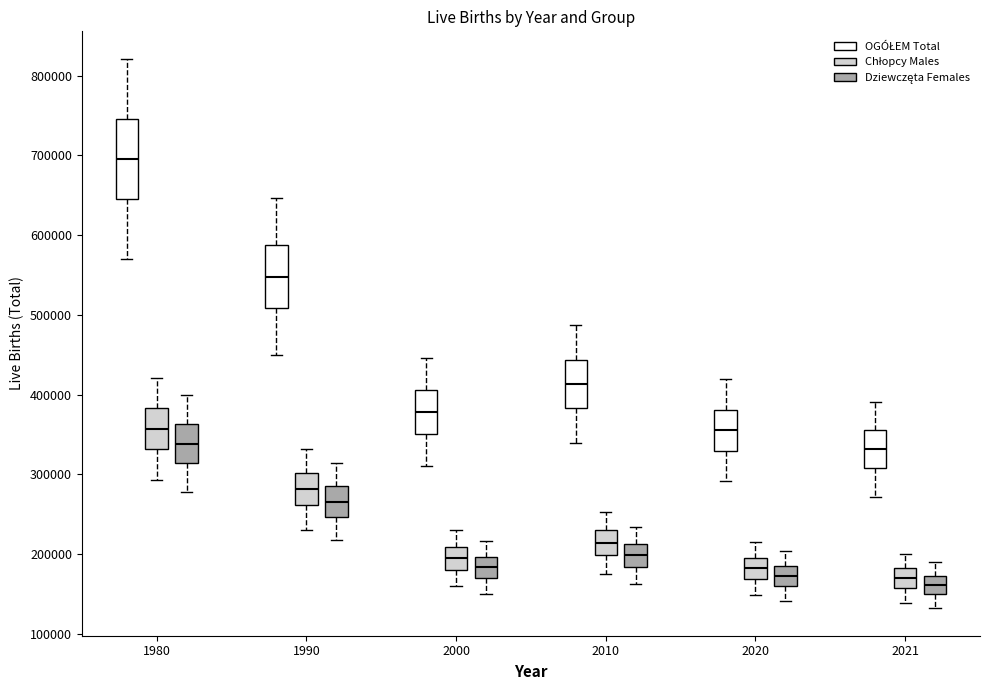

Reading left to right, transcribe this box plot: for each box, give where its median line is, the range the box spans, and where its two whiskers end, as read against the y-axis. The values are not printed on the chart, so give them approximately, as read against the axis.

1980 (OGÓŁEM Total): median 700000, box 650000 to 750000, whiskers 570000 to 820000
1980 (Chłopcy Males): median 360000, box 330000 to 380000, whiskers 290000 to 420000
1980 (Dziewczęta Females): median 340000, box 310000 to 360000, whiskers 280000 to 400000
1990 (OGÓŁEM Total): median 550000, box 510000 to 590000, whiskers 450000 to 650000
1990 (Chłopcy Males): median 280000, box 260000 to 300000, whiskers 230000 to 330000
1990 (Dziewczęta Females): median 270000, box 250000 to 290000, whiskers 220000 to 310000
2000 (OGÓŁEM Total): median 380000, box 350000 to 410000, whiskers 310000 to 450000
2000 (Chłopcy Males): median 190000, box 180000 to 210000, whiskers 160000 to 230000
2000 (Dziewczęta Females): median 180000, box 170000 to 200000, whiskers 150000 to 220000
2010 (OGÓŁEM Total): median 410000, box 380000 to 440000, whiskers 340000 to 490000
2010 (Chłopcy Males): median 210000, box 200000 to 230000, whiskers 180000 to 250000
2010 (Dziewczęta Females): median 200000, box 180000 to 210000, whiskers 160000 to 230000
2020 (OGÓŁEM Total): median 360000, box 330000 to 380000, whiskers 290000 to 420000
2020 (Chłopcy Males): median 180000, box 170000 to 200000, whiskers 150000 to 220000
2020 (Dziewczęta Females): median 170000, box 160000 to 190000, whiskers 140000 to 200000
2021 (OGÓŁEM Total): median 330000, box 310000 to 360000, whiskers 270000 to 390000
2021 (Chłopcy Males): median 170000, box 160000 to 180000, whiskers 140000 to 200000
2021 (Dziewczęta Females): median 160000, box 150000 to 170000, whiskers 130000 to 190000